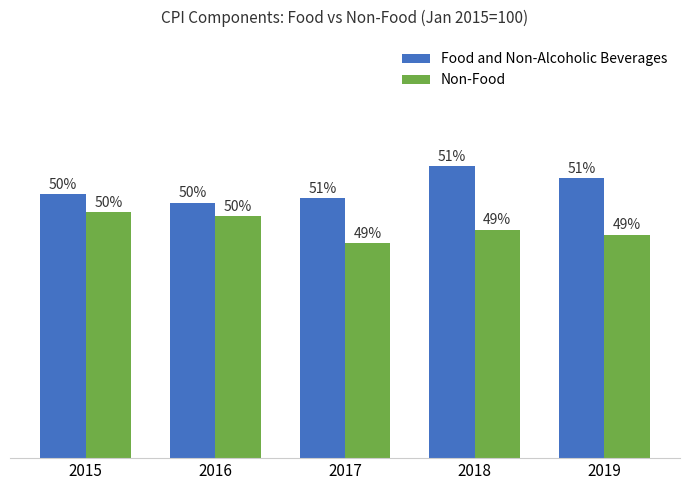

Rank the series by their average value, from lowest to highest.

Non-Food, Food and Non-Alcoholic Beverages